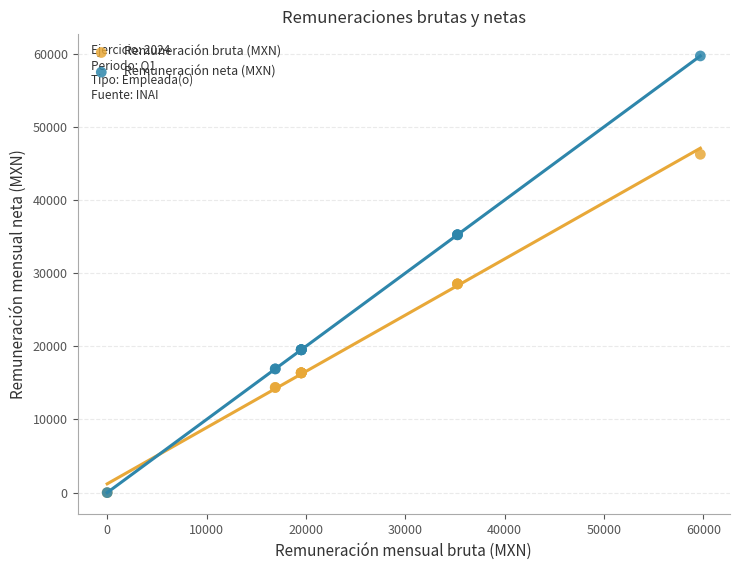

Which series has the largest Y range (max minus min)?

Remuneración neta (MXN)